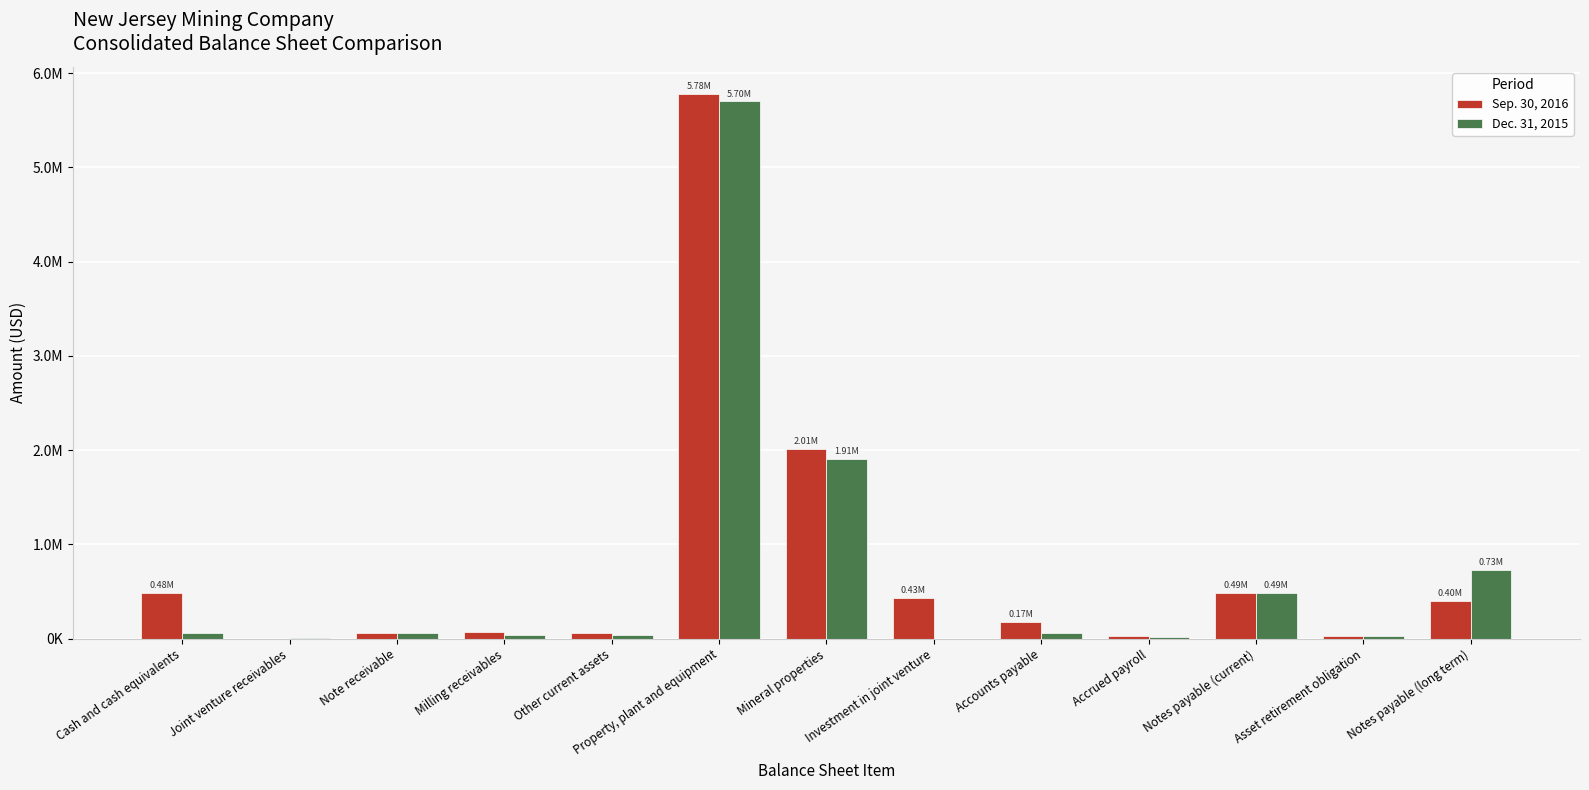

Which series has the largest range (max minus min)?

Sep. 30, 2016